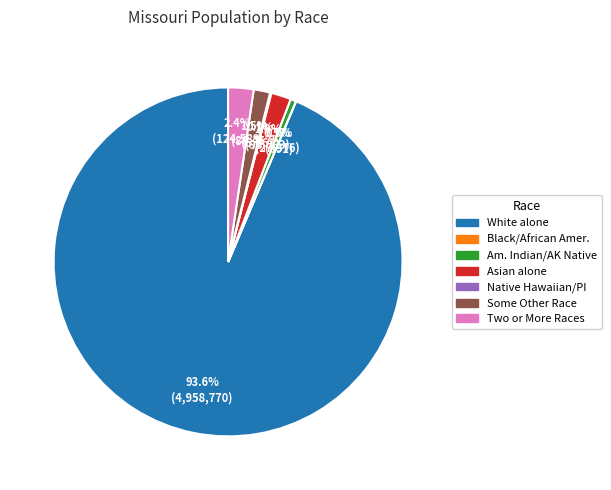

Is there a majority slice in this chart?

Yes